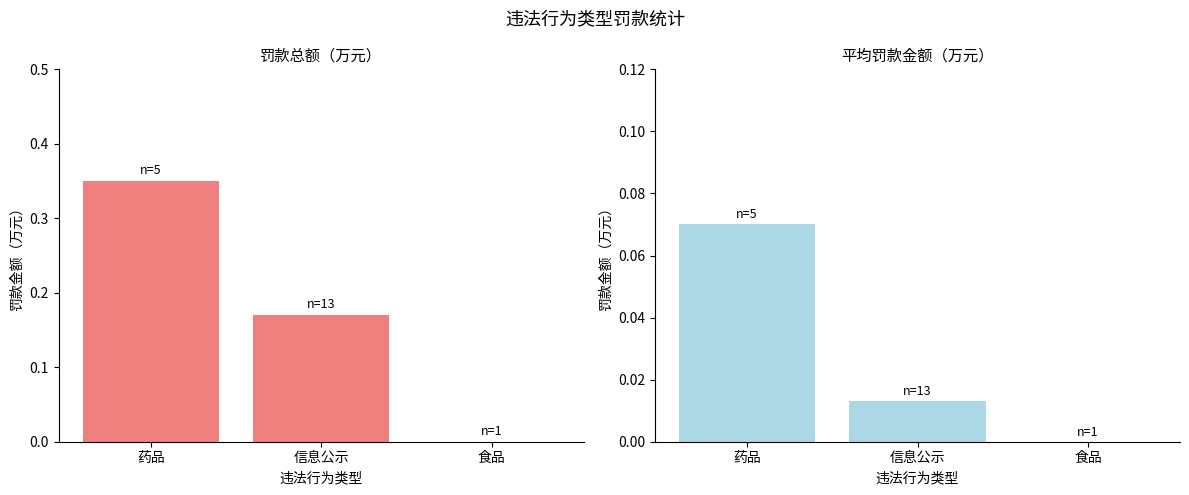

Which series changed the most between 药品 and 食品?

罚款金额（万元）